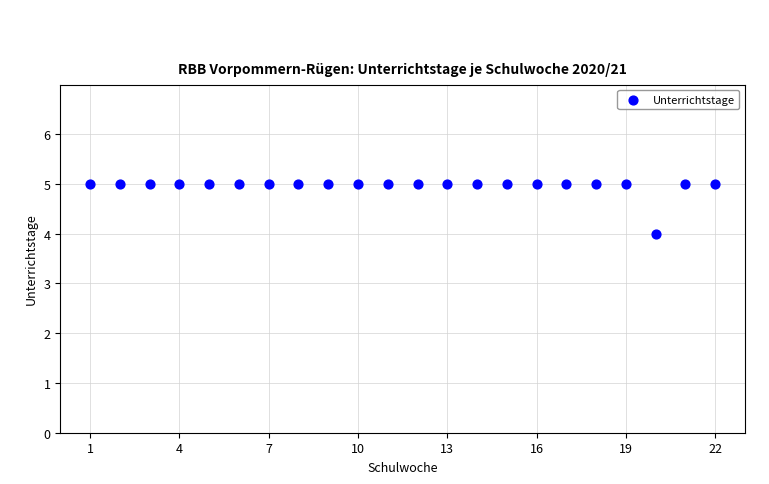

What is the range of X values (max minus min)?

21